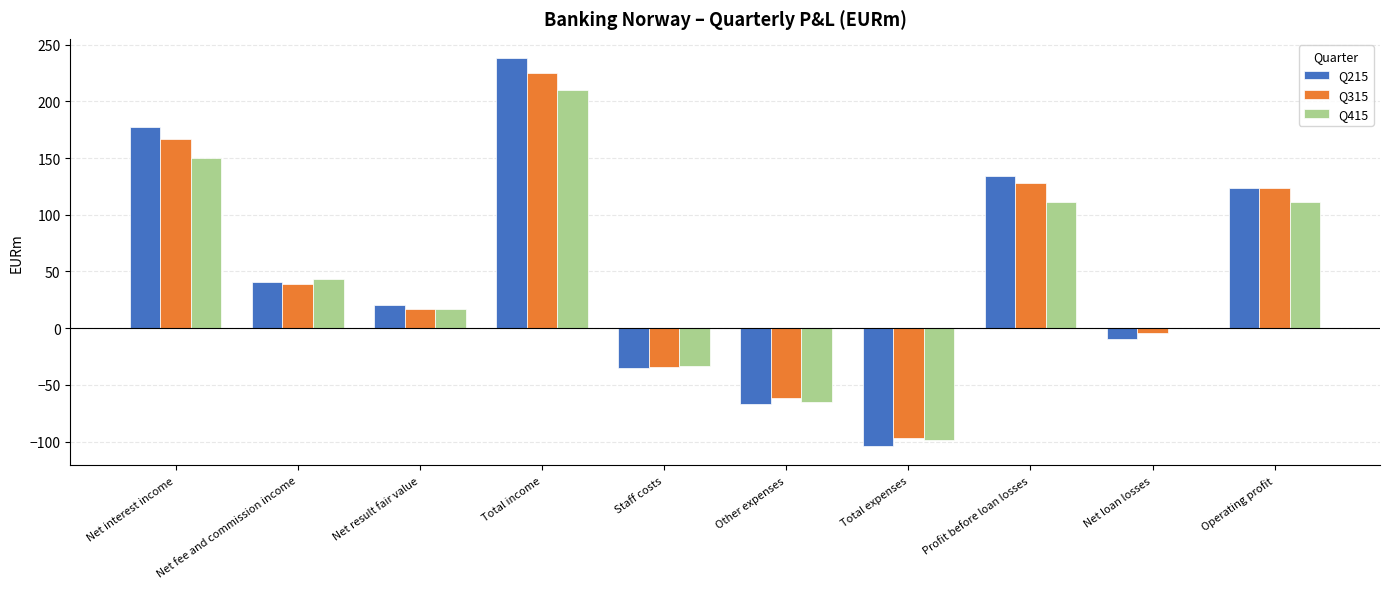

What is the total value across all series at Net interest income?

494